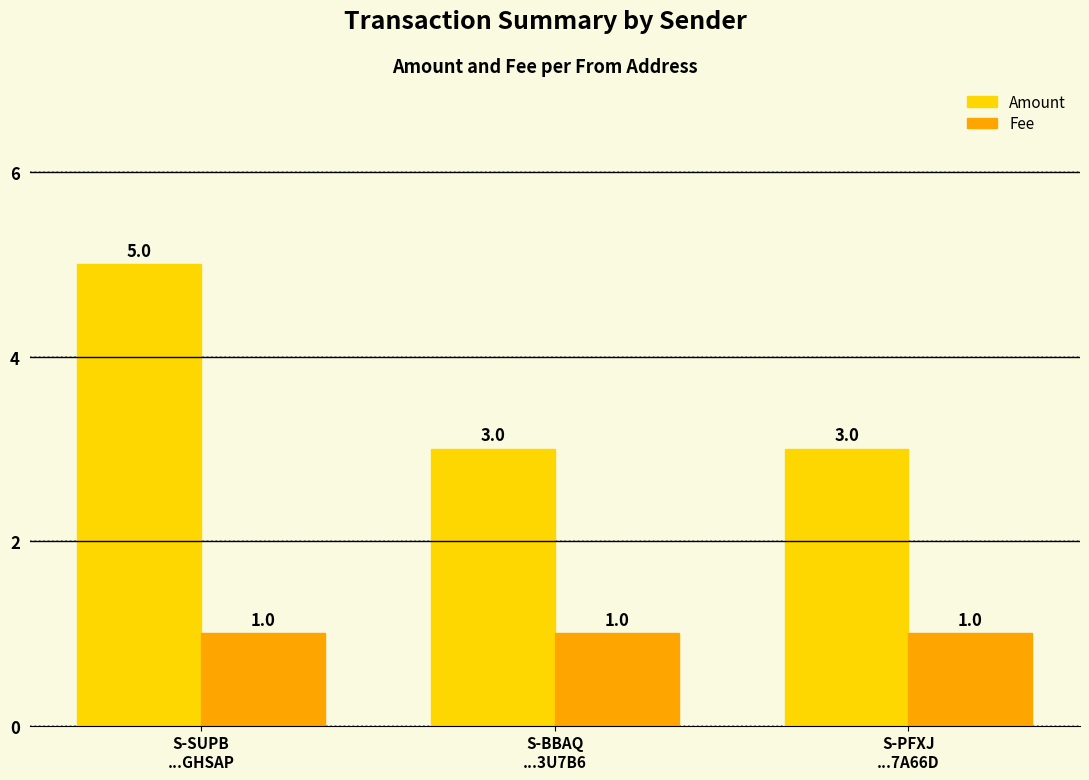

Which category has the highest value in the Amount series?

S-SUPB
...GHSAP